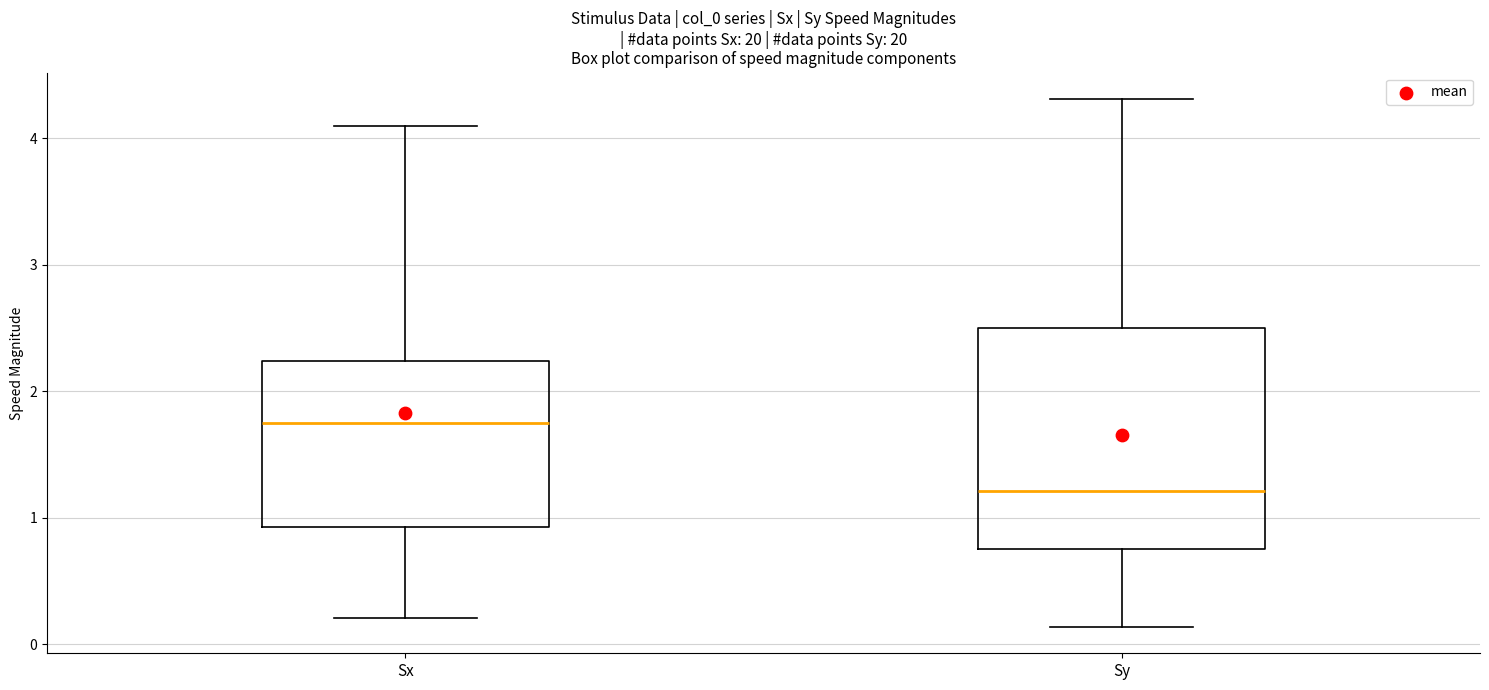

Reading left to right, transcribe this box plot: for each box, give where its median line is, the range the box spans, and where its two whiskers end, as read against the y-axis. The values are not printed on the chart, so give them approximately, as read against the axis.

Sx: median 1.7, box 0.9 to 2.2, whiskers 0.2 to 4.1
Sy: median 1.2, box 0.8 to 2.5, whiskers 0.1 to 4.3